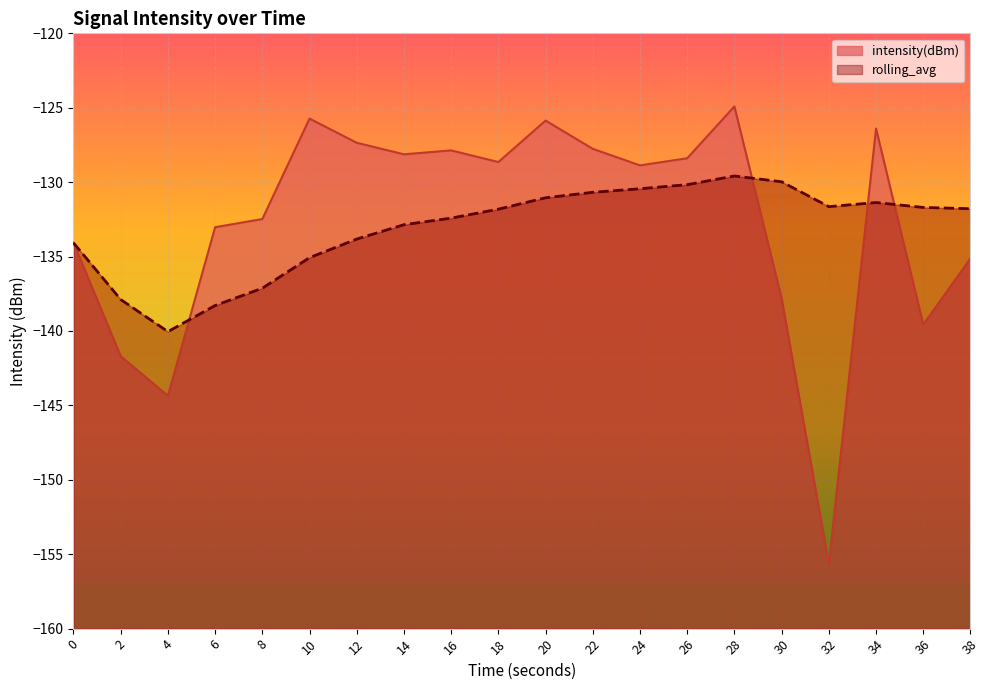

At 18, list the series in order from largest to smallest.

intensity(dBm), rolling_avg